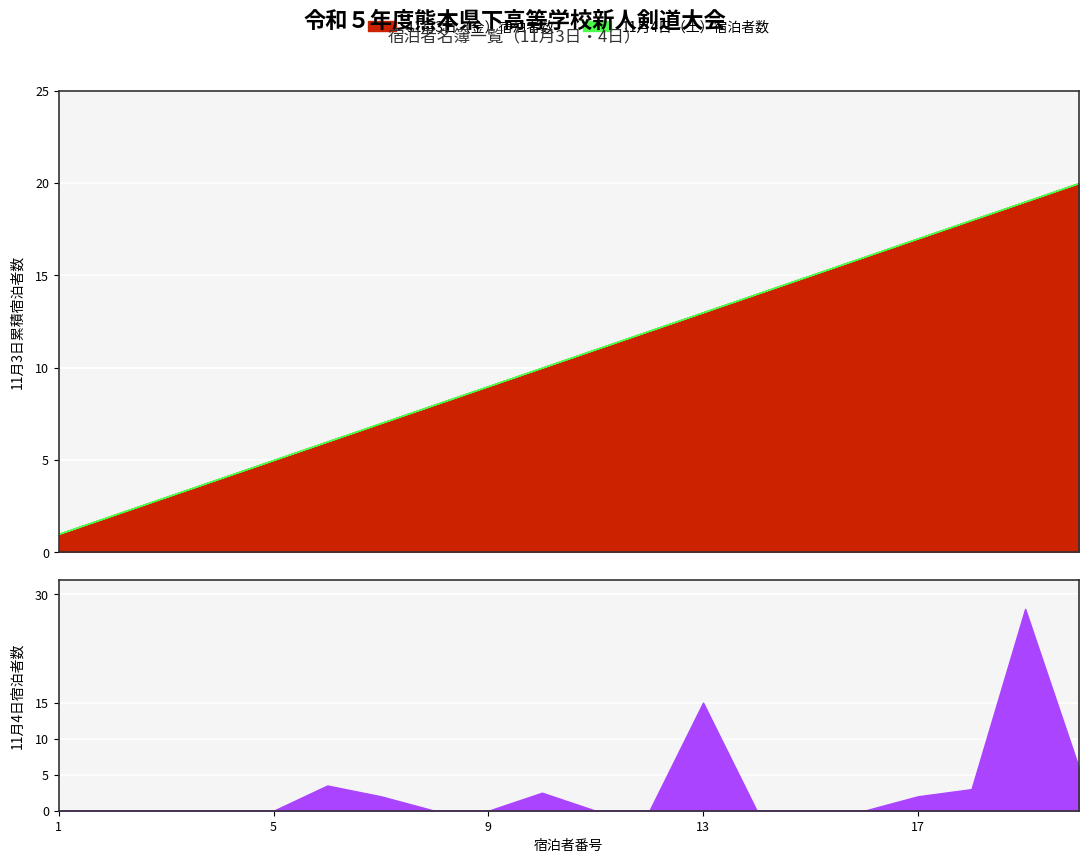

What is the average value of the 11月3日（金）宿泊者数 series?

10